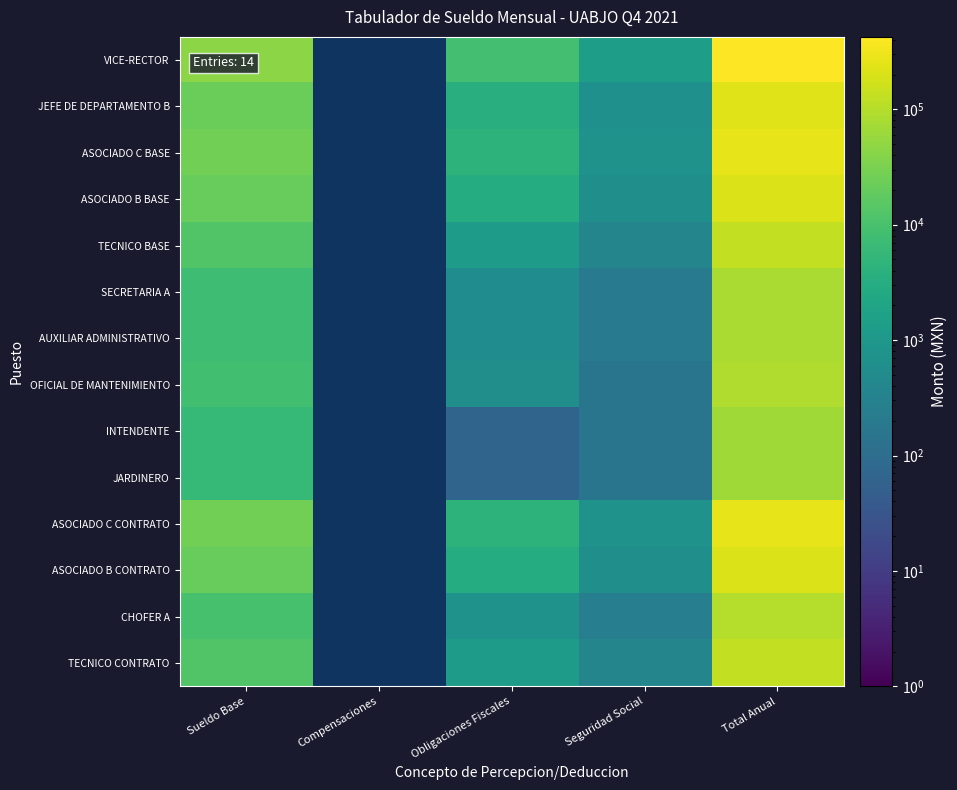

List the series in order of their peak value, highest first.

VICE-RECTOR, ASOCIADO C BASE, ASOCIADO C CONTRATO, JEFE DE DEPARTAMENTO B, ASOCIADO B BASE, ASOCIADO B CONTRATO, TECNICO BASE, TECNICO CONTRATO, CHOFER A, OFICIAL DE MANTENIMIENTO, SECRETARIA A, AUXILIAR ADMINISTRATIVO, INTENDENTE, JARDINERO